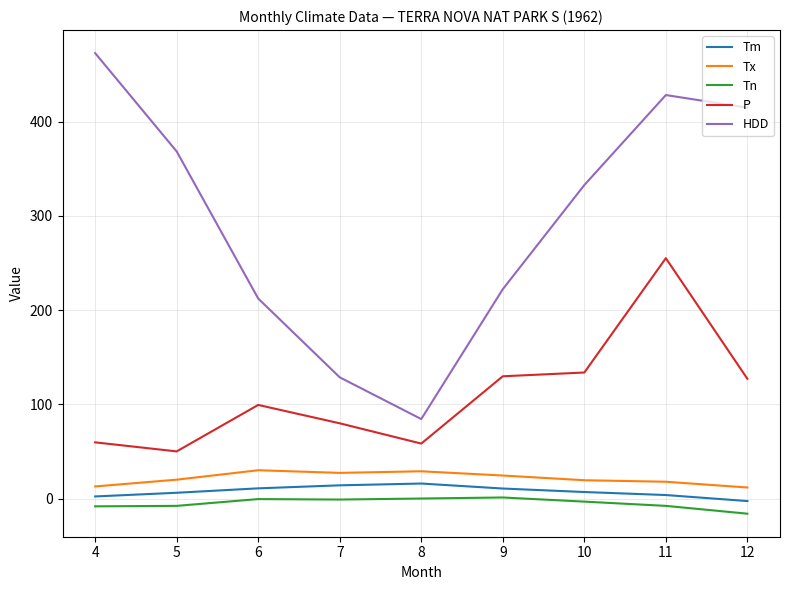

True or false: P and Tm intersect in this chart.

False